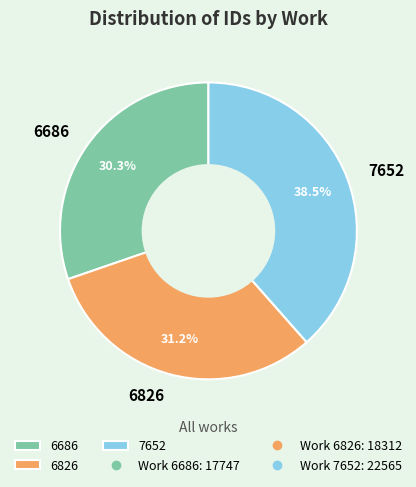

Which has a higher value, 6686 or 6826?

6826